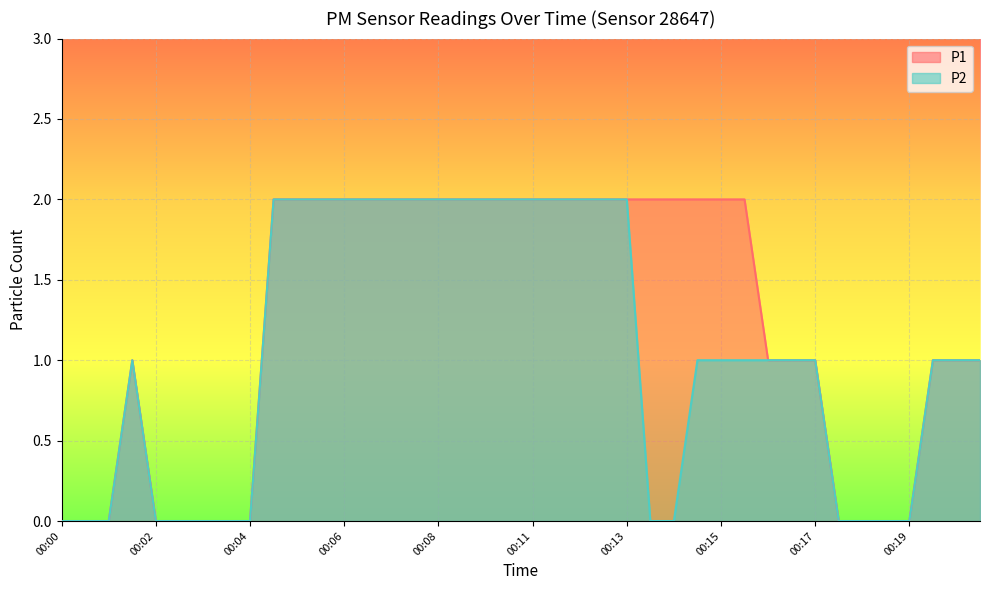

Which series has the largest total across all categories?

P1